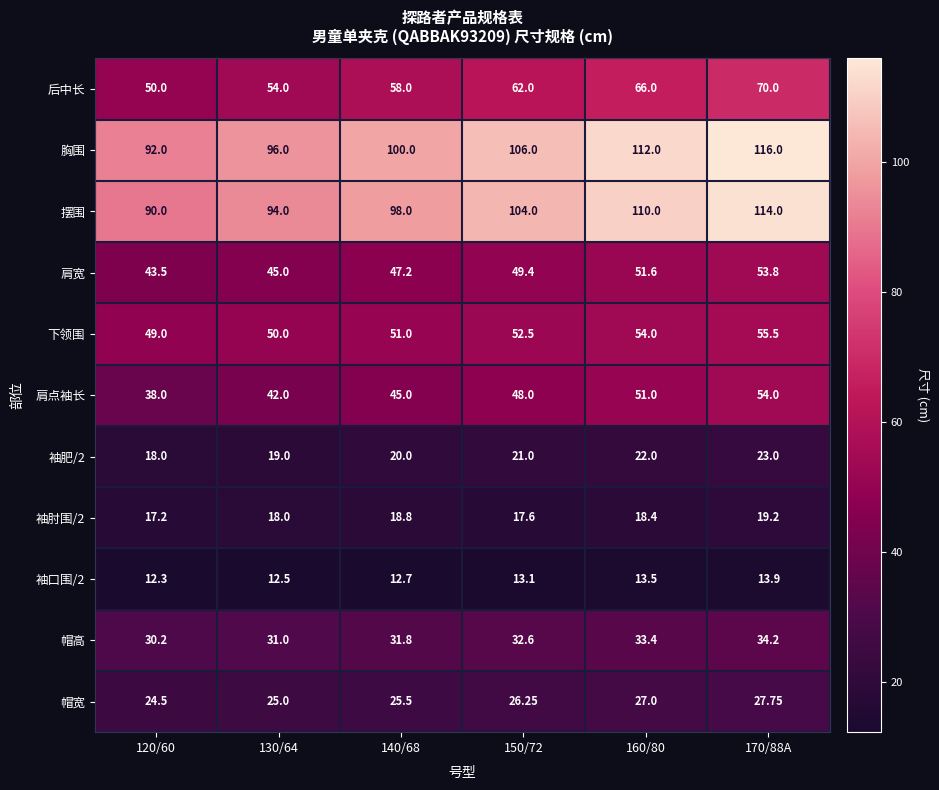

Which series has the largest total across all categories?

胸围